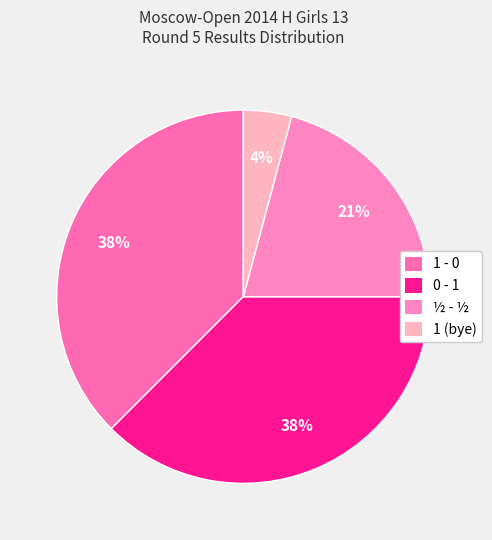

Between 1 (bye) and 0 - 1, which is larger?

0 - 1